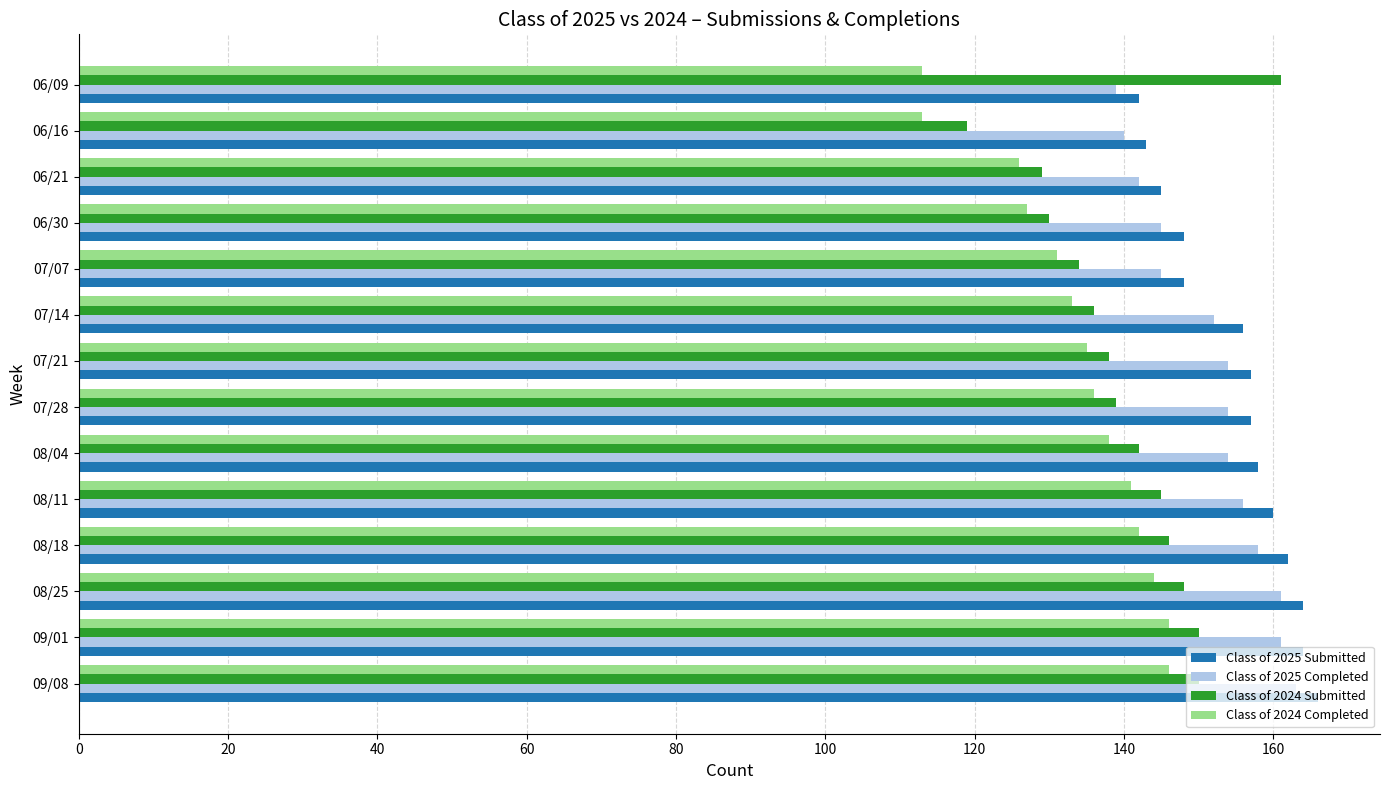

What is the total value across all series at 08/04?

592